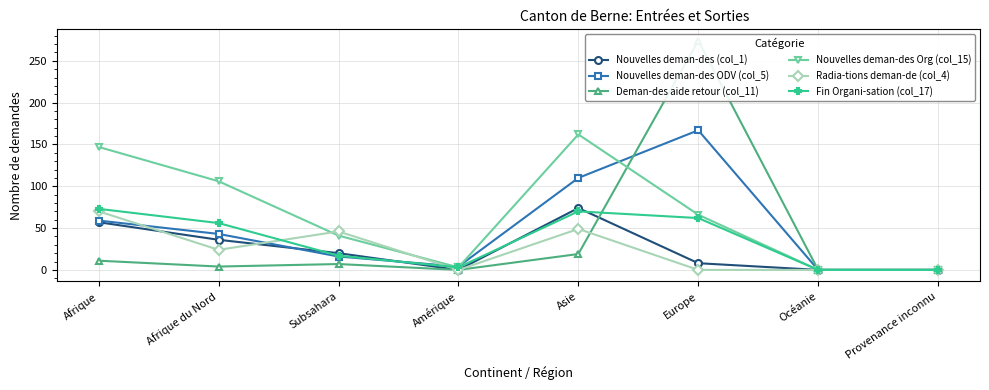

Between Provenance inconnu and Afrique, which is larger?

Afrique